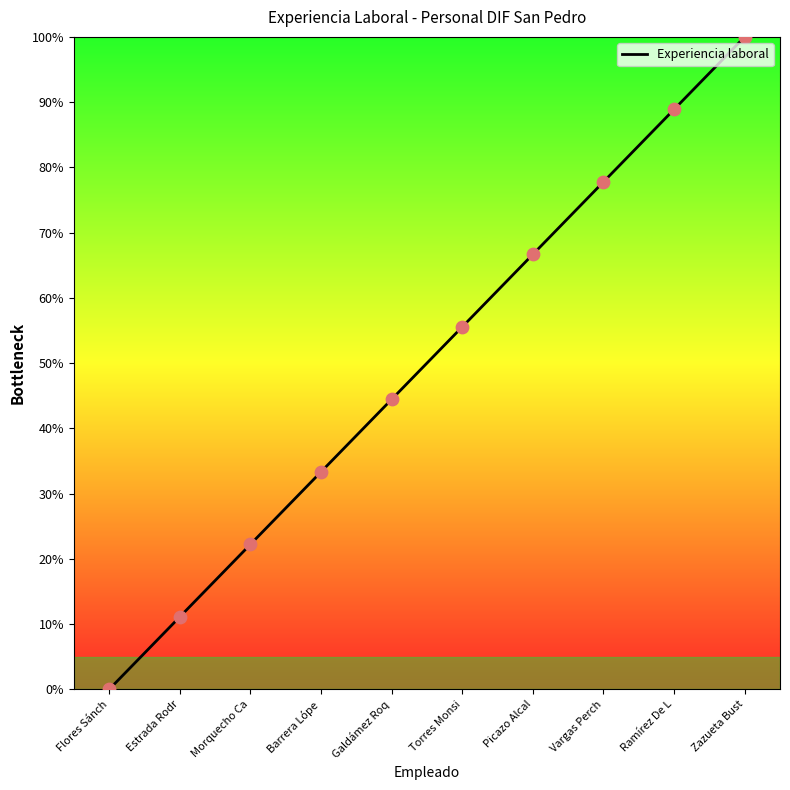

Approximately how many times larger is the value at Morquecho Ca compared to Vargas Perch?

0.3